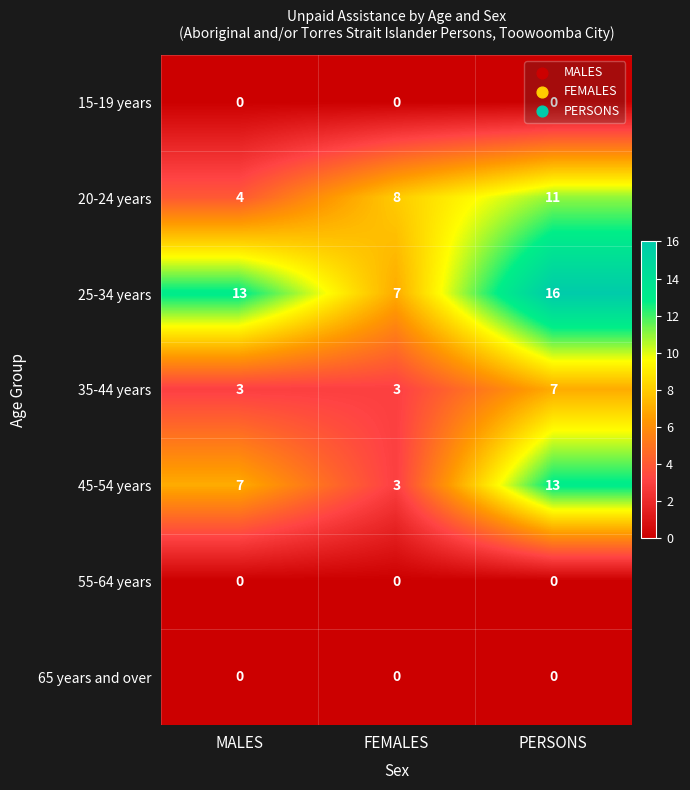

Which category has the highest value in the 25-34 years series?

PERSONS